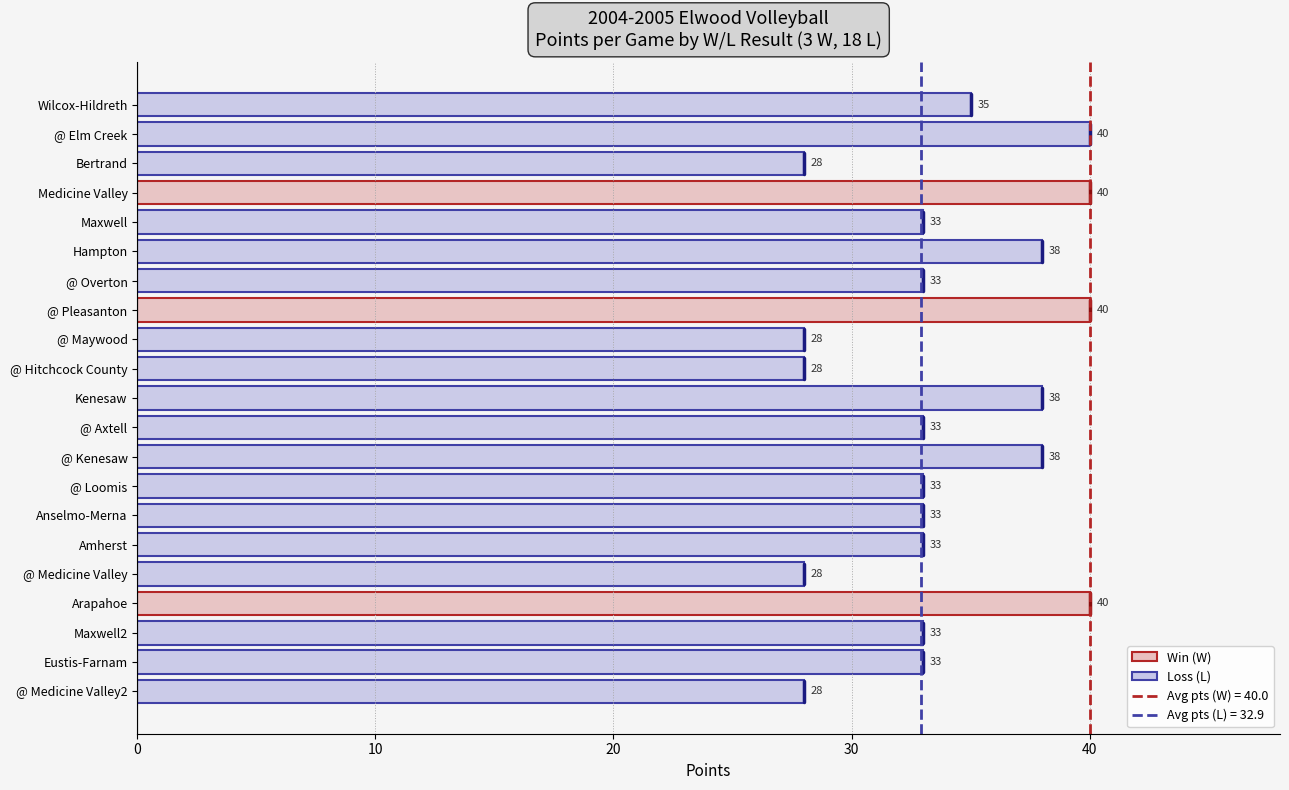

What value does the data have at Hampton?

38